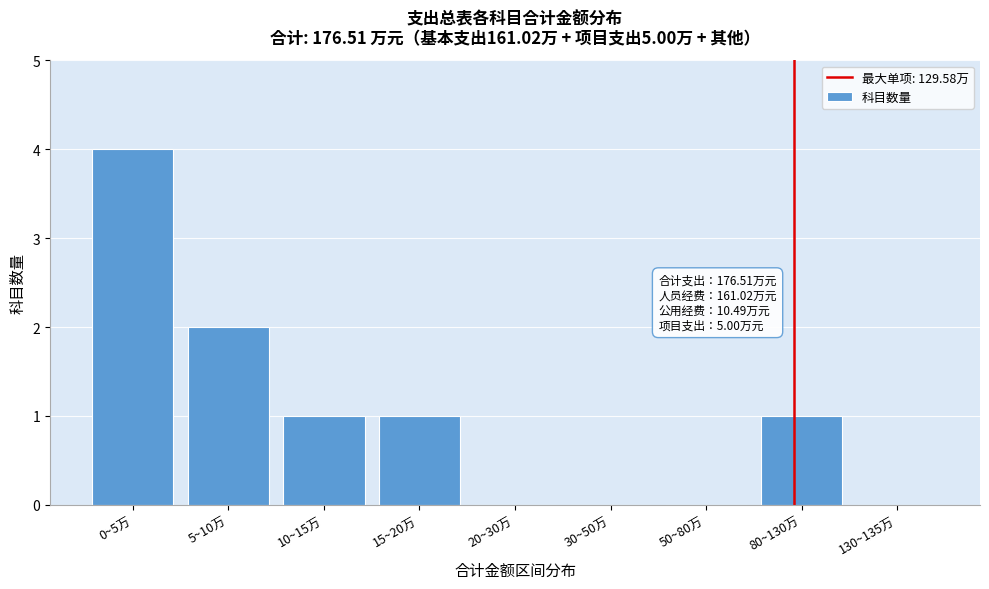

Reading right to left, transcribe all the data shown in this chart.

130~135万=0	80~130万=1	50~80万=0	30~50万=0	20~30万=0	15~20万=1	10~15万=1	5~10万=2	0~5万=4